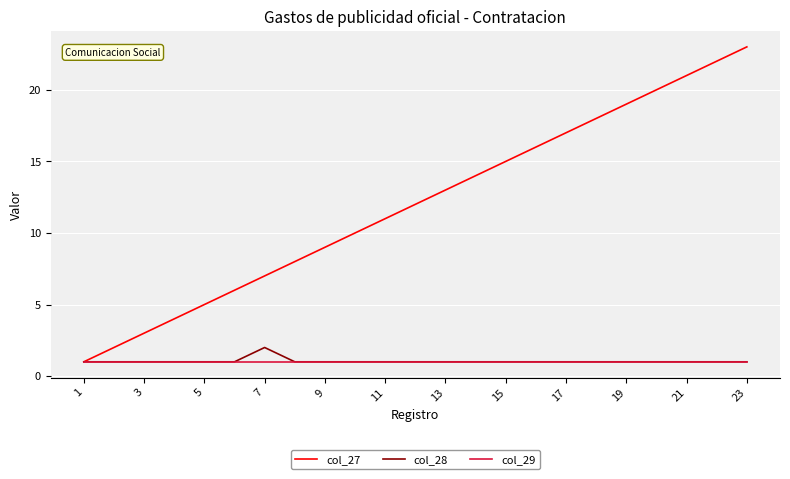

What is the highest value of the col_27 series?

23